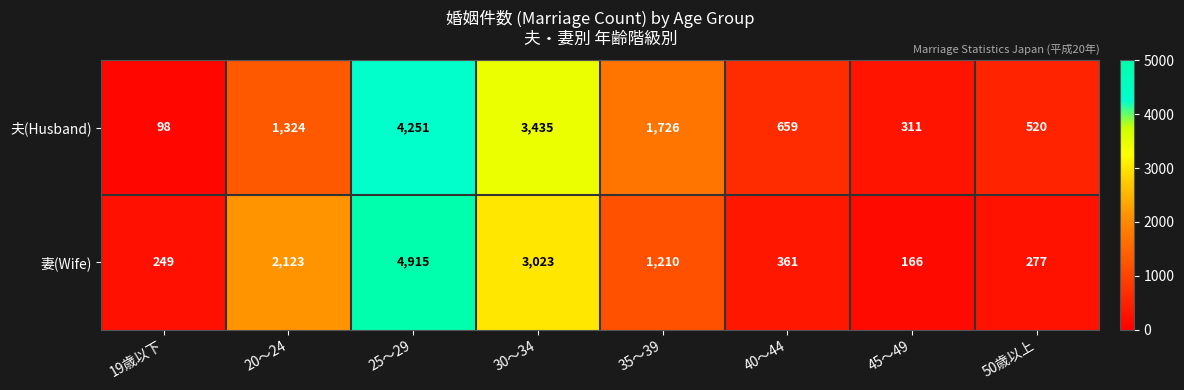

How many data points does each series have?

8